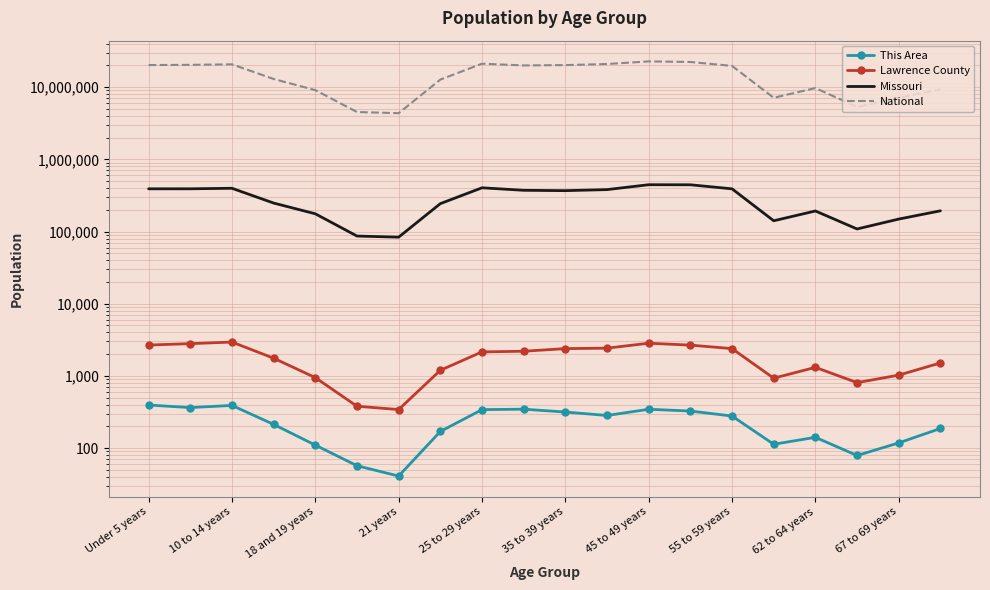

How many data points does each series have?

20